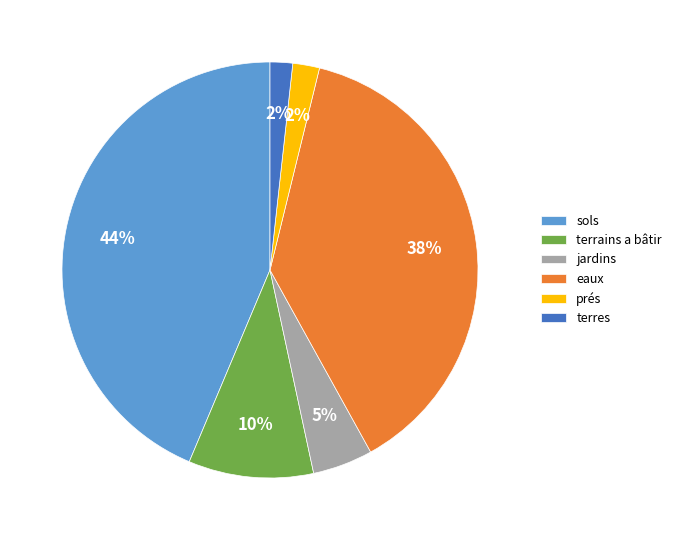

What percentage is the jardins slice, to the nearest percent?

5%